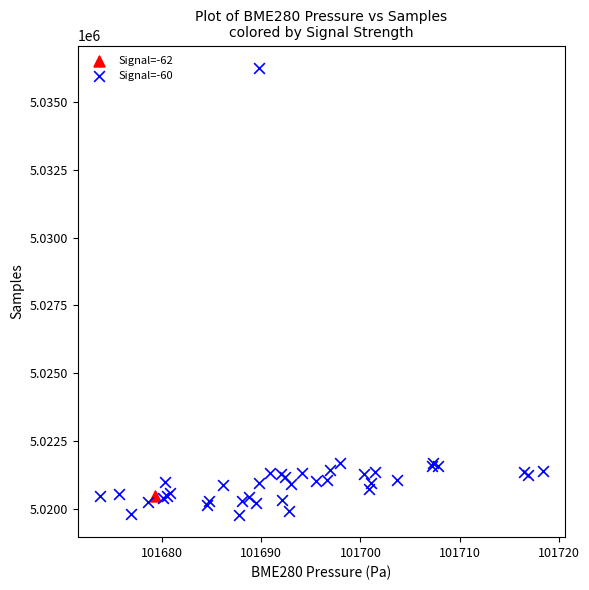

What are all the series names shown in the legend?

Signal=-62, Signal=-60